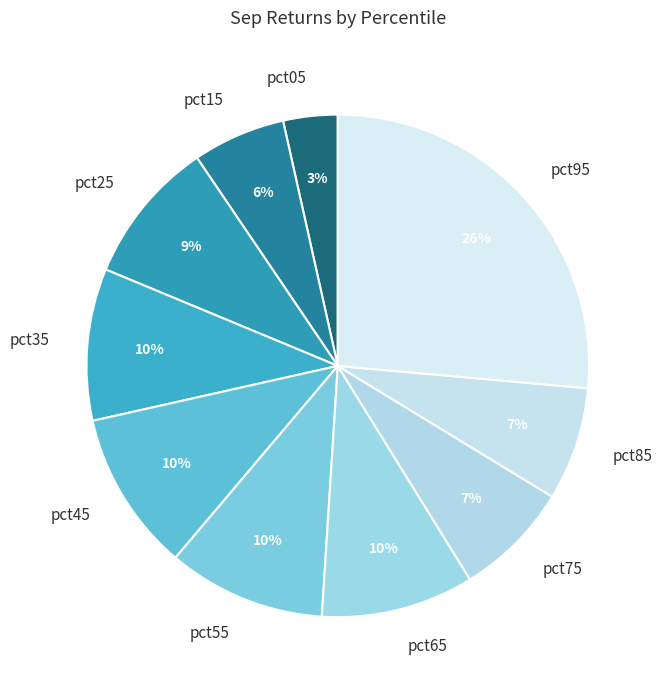

To the nearest percent, what is the difference between the largest and smallest slice percentages?

23%